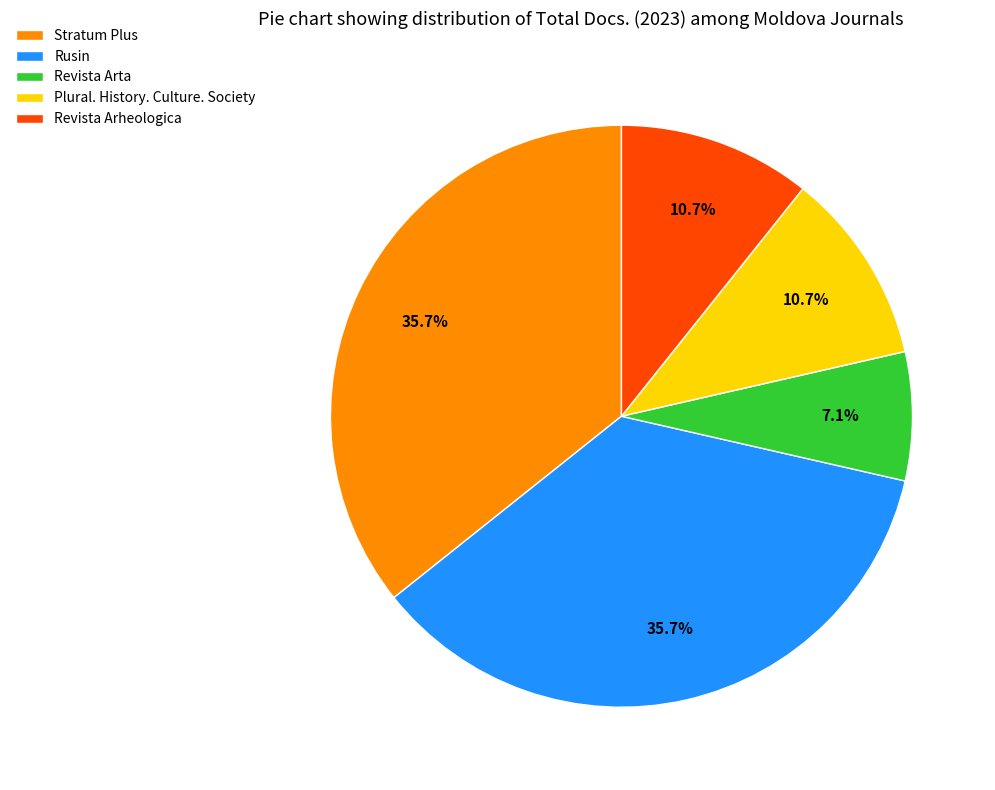

Which has a higher value, Stratum Plus or Revista Arta?

Stratum Plus